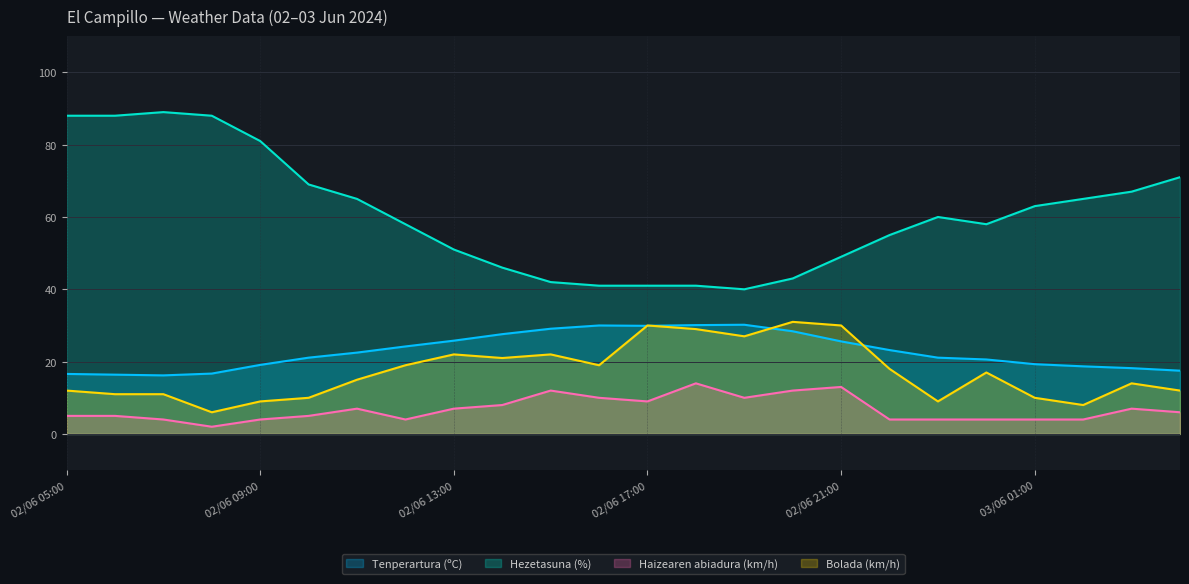

Which series has the largest total across all categories?

Hezetasuna (%)